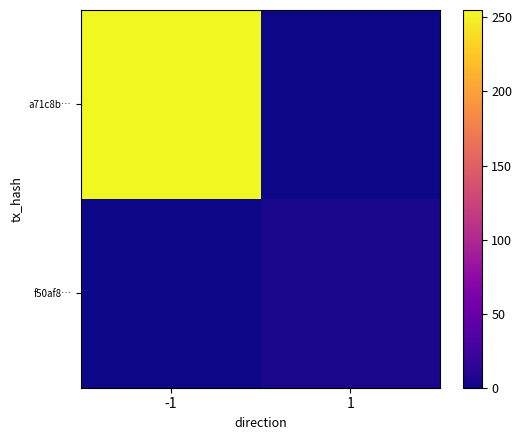

Reading left to right, what are all the values shown in this chart?

a71c8b…: -1=255	1=0
f50af8…: -1=0	1=4